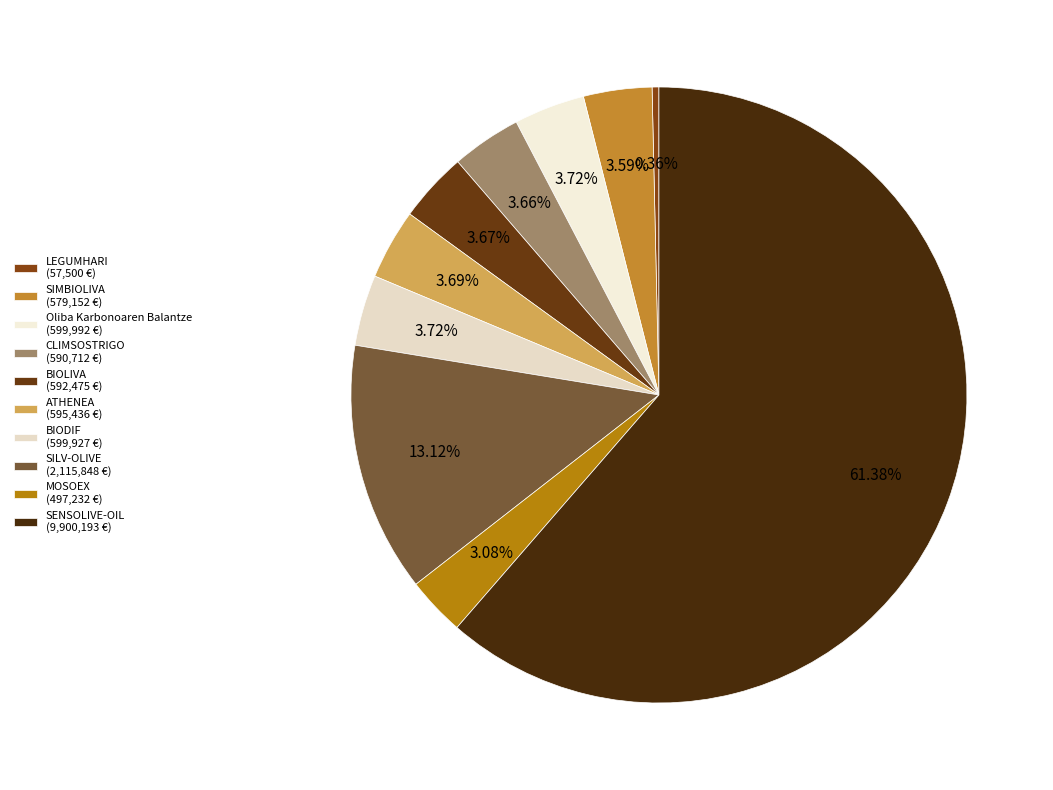

Between ATHENEA and Oliba Karbonoaren Balantze, which is larger?

Oliba Karbonoaren Balantze